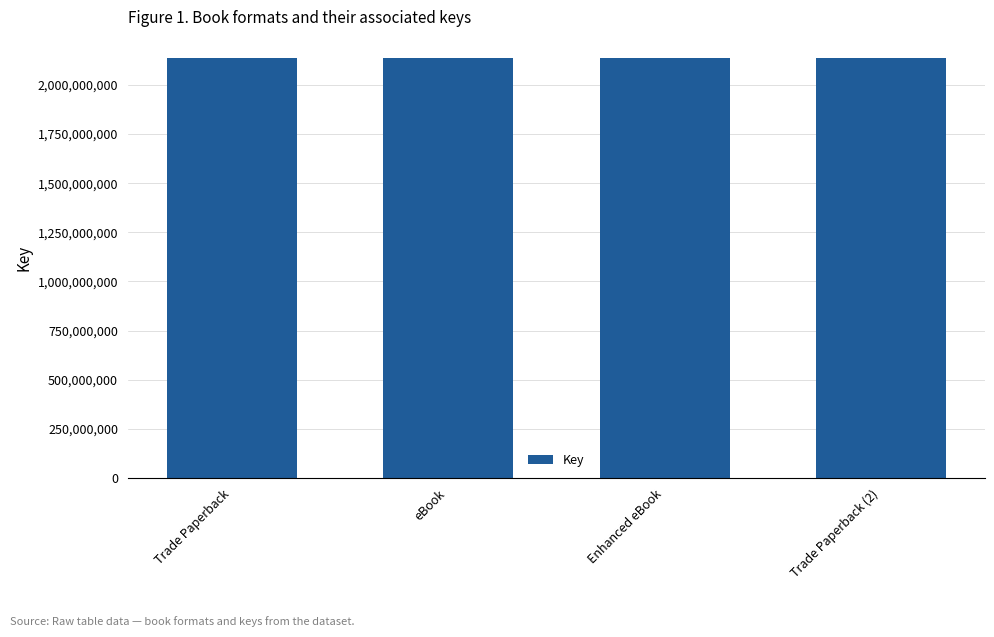

How many bars are there in total?

4